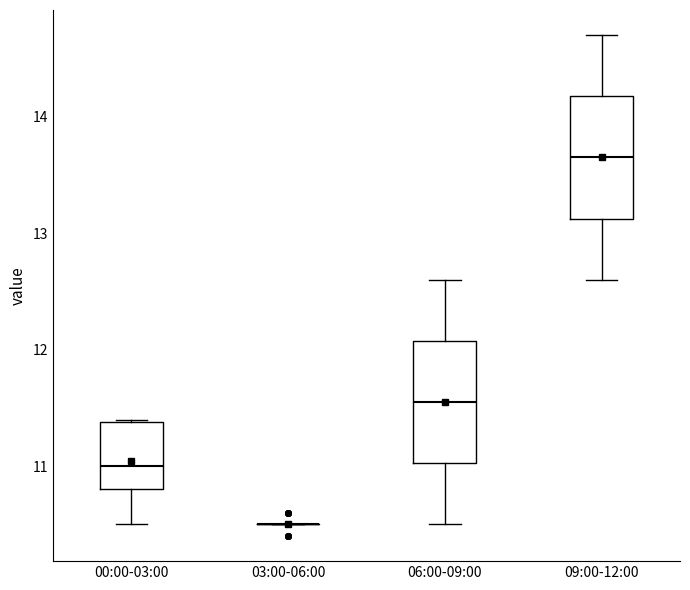

Reading left to right, read every box against the y-axis: the position of its median line, the range the box covers, and the ends of its whiskers. The values are not printed on the chart, so give them approximately, as read against the axis.

00:00-03:00: median 11.0, box 10.8 to 11.4, whiskers 10.5 to 11.4
03:00-06:00: box collapsed to a line at 10.5, whiskers 10.5 to 10.5
06:00-09:00: median 11.6, box 11.0 to 12.1, whiskers 10.5 to 12.6
09:00-12:00: median 13.7, box 13.1 to 14.2, whiskers 12.6 to 14.7